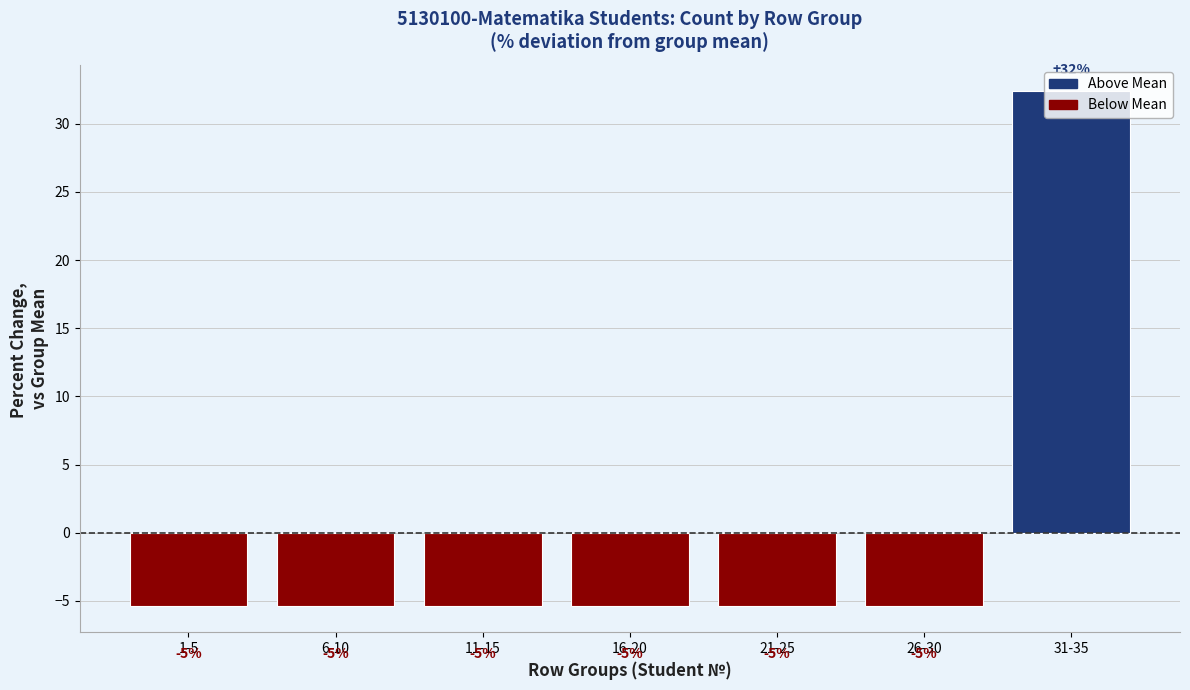

Are the bars horizontal?

No